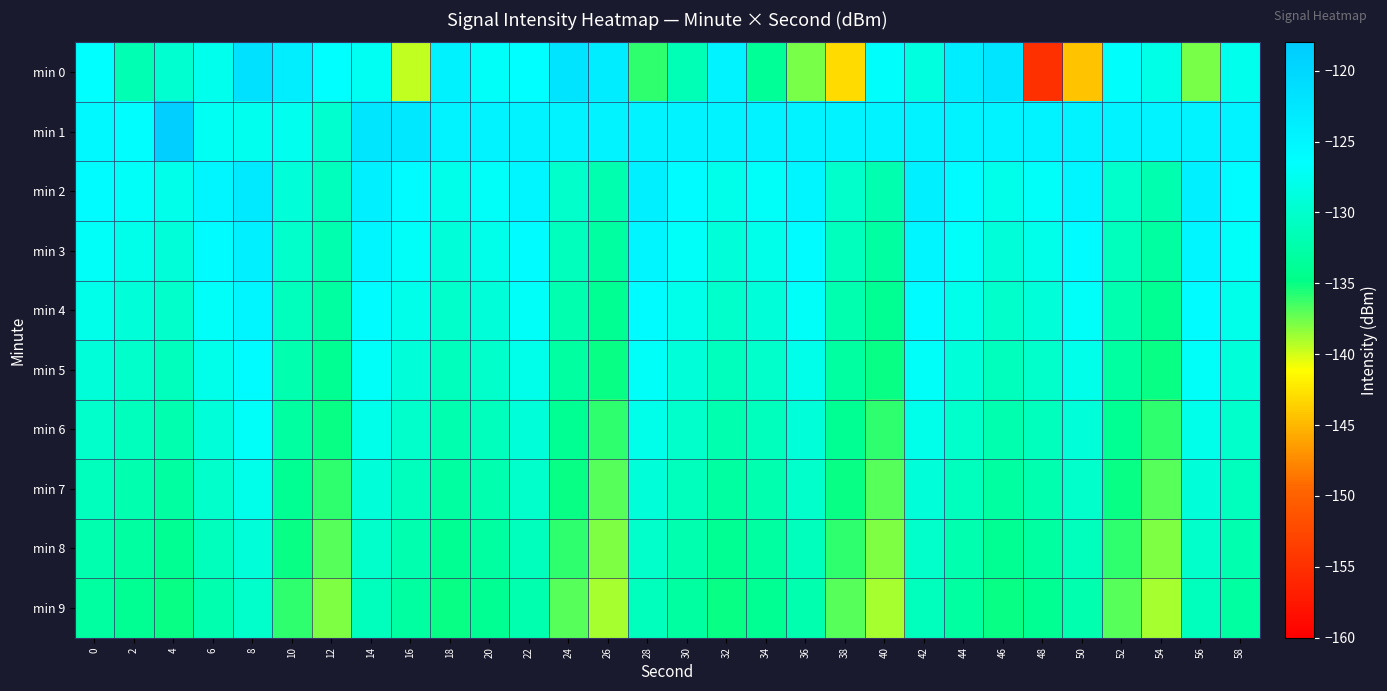

Reading left to right, list all the values displayed in this chart.

min 0: 0=-126.4	2=-131.9	4=-129.7	6=-127.8	8=-121.5	10=-123.7	12=-126.4	14=-127.3	16=-139.6	18=-124.1	20=-126.9	22=-126.4	24=-122.0	26=-123.5	28=-135.9	30=-131.6	32=-124.5	34=-133.9	36=-137.8	38=-143.0	40=-126.7	42=-128.8	44=-123.5	46=-122.1	48=-155.1	50=-144.4	52=-126.7	54=-128.1	56=-137.8	58=-127.7
min 1: 0=-125.4	2=-126.1	4=-118.6	6=-127.3	8=-127.6	10=-127.5	12=-129.9	14=-122.4	16=-122.8	18=-124.5	20=-124.5	22=-124.5	24=-124.5	26=-124.5	28=-124.5	30=-124.5	32=-124.5	34=-124.5	36=-124.5	38=-124.5	40=-124.5	42=-124.5	44=-124.5	46=-124.5	48=-124.5	50=-124.5	52=-124.5	54=-124.5	56=-124.5	58=-124.5
min 2: 0=-126.0	2=-127.0	4=-128.0	6=-125.0	8=-123.0	10=-129.0	12=-131.0	14=-124.0	16=-126.0	18=-128.0	20=-127.0	22=-125.0	24=-130.0	26=-132.0	28=-124.0	30=-126.0	32=-128.0	34=-127.0	36=-125.0	38=-130.0	40=-132.0	42=-124.0	44=-126.0	46=-128.0	48=-127.0	50=-125.0	52=-130.0	54=-132.0	56=-124.0	58=-126.0
min 3: 0=-127.0	2=-128.0	4=-129.0	6=-126.0	8=-124.0	10=-130.0	12=-132.0	14=-125.0	16=-127.0	18=-129.0	20=-128.0	22=-126.0	24=-131.0	26=-133.0	28=-125.0	30=-127.0	32=-129.0	34=-128.0	36=-126.0	38=-131.0	40=-133.0	42=-125.0	44=-127.0	46=-129.0	48=-128.0	50=-126.0	52=-131.0	54=-133.0	56=-125.0	58=-127.0
min 4: 0=-128.0	2=-129.0	4=-130.0	6=-127.0	8=-125.0	10=-131.0	12=-133.0	14=-126.0	16=-128.0	18=-130.0	20=-129.0	22=-127.0	24=-132.0	26=-134.0	28=-126.0	30=-128.0	32=-130.0	34=-129.0	36=-127.0	38=-132.0	40=-134.0	42=-126.0	44=-128.0	46=-130.0	48=-129.0	50=-127.0	52=-132.0	54=-134.0	56=-126.0	58=-128.0
min 5: 0=-129.0	2=-130.0	4=-131.0	6=-128.0	8=-126.0	10=-132.0	12=-134.0	14=-127.0	16=-129.0	18=-131.0	20=-130.0	22=-128.0	24=-133.0	26=-135.0	28=-127.0	30=-129.0	32=-131.0	34=-130.0	36=-128.0	38=-133.0	40=-135.0	42=-127.0	44=-129.0	46=-131.0	48=-130.0	50=-128.0	52=-133.0	54=-135.0	56=-127.0	58=-129.0
min 6: 0=-130.0	2=-131.0	4=-132.0	6=-129.0	8=-127.0	10=-133.0	12=-135.0	14=-128.0	16=-130.0	18=-132.0	20=-131.0	22=-129.0	24=-134.0	26=-136.0	28=-128.0	30=-130.0	32=-132.0	34=-131.0	36=-129.0	38=-134.0	40=-136.0	42=-128.0	44=-130.0	46=-132.0	48=-131.0	50=-129.0	52=-134.0	54=-136.0	56=-128.0	58=-130.0
min 7: 0=-131.0	2=-132.0	4=-133.0	6=-130.0	8=-128.0	10=-134.0	12=-136.0	14=-129.0	16=-131.0	18=-133.0	20=-132.0	22=-130.0	24=-135.0	26=-137.0	28=-129.0	30=-131.0	32=-133.0	34=-132.0	36=-130.0	38=-135.0	40=-137.0	42=-129.0	44=-131.0	46=-133.0	48=-132.0	50=-130.0	52=-135.0	54=-137.0	56=-129.0	58=-131.0
min 8: 0=-132.0	2=-133.0	4=-134.0	6=-131.0	8=-129.0	10=-135.0	12=-137.0	14=-130.0	16=-132.0	18=-134.0	20=-133.0	22=-131.0	24=-136.0	26=-138.0	28=-130.0	30=-132.0	32=-134.0	34=-133.0	36=-131.0	38=-136.0	40=-138.0	42=-130.0	44=-132.0	46=-134.0	48=-133.0	50=-131.0	52=-136.0	54=-138.0	56=-130.0	58=-132.0
min 9: 0=-133.0	2=-134.0	4=-135.0	6=-132.0	8=-130.0	10=-136.0	12=-138.0	14=-131.0	16=-133.0	18=-135.0	20=-134.0	22=-132.0	24=-137.0	26=-139.0	28=-131.0	30=-133.0	32=-135.0	34=-134.0	36=-132.0	38=-137.0	40=-139.0	42=-131.0	44=-133.0	46=-135.0	48=-134.0	50=-132.0	52=-137.0	54=-139.0	56=-131.0	58=-133.0